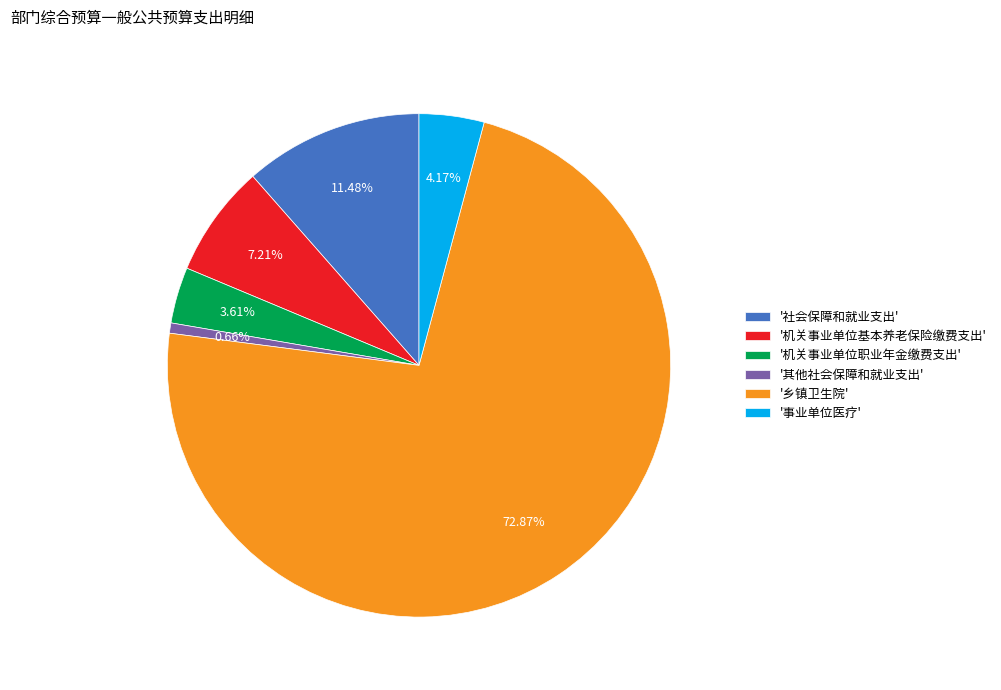

Is the sum of '机关事业单位职业年金缴费支出' and '其他社会保障和就业支出' greater than half?

No